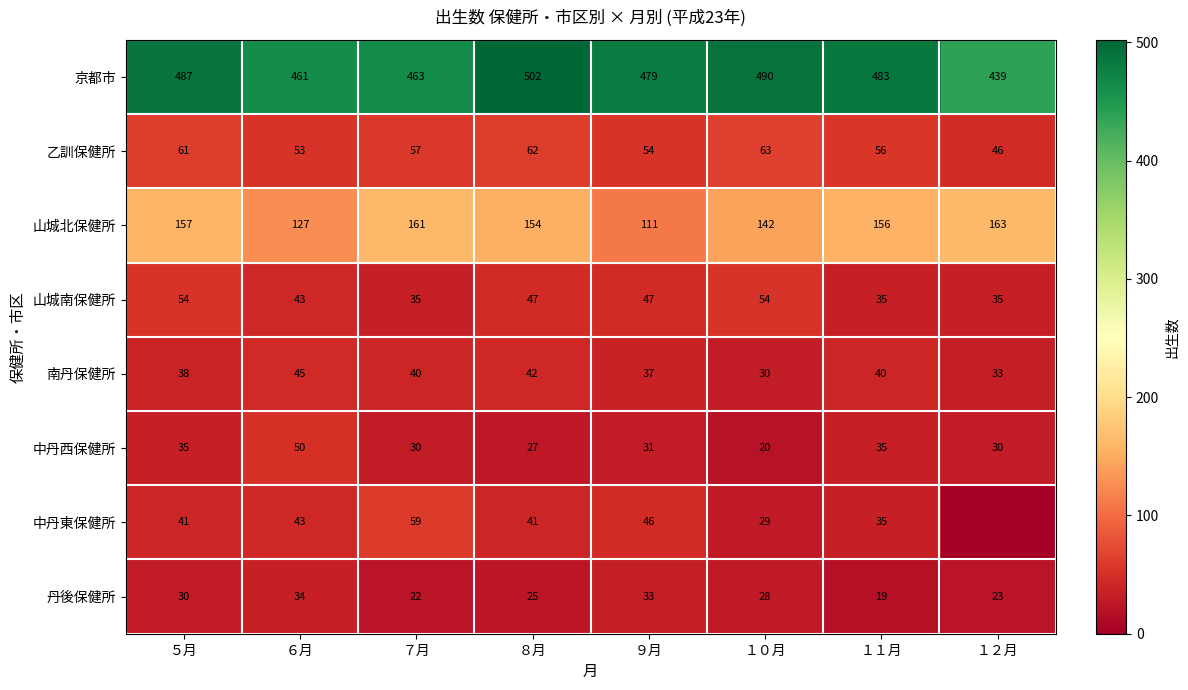

At which label does 京都市 reach its minimum?

１２月